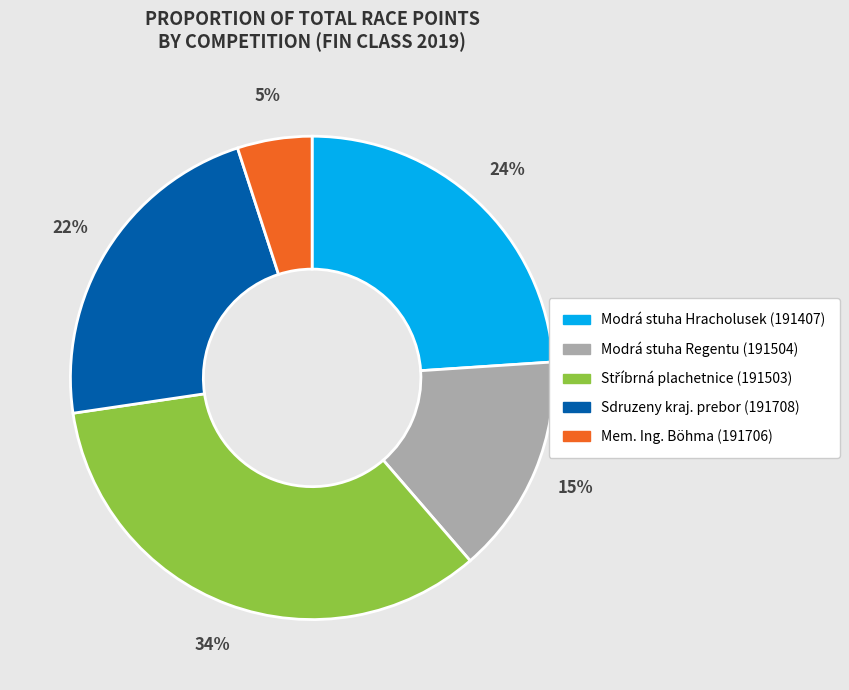

What is the smallest slice in the pie chart?

Mem. Ing. Böhma (191706)